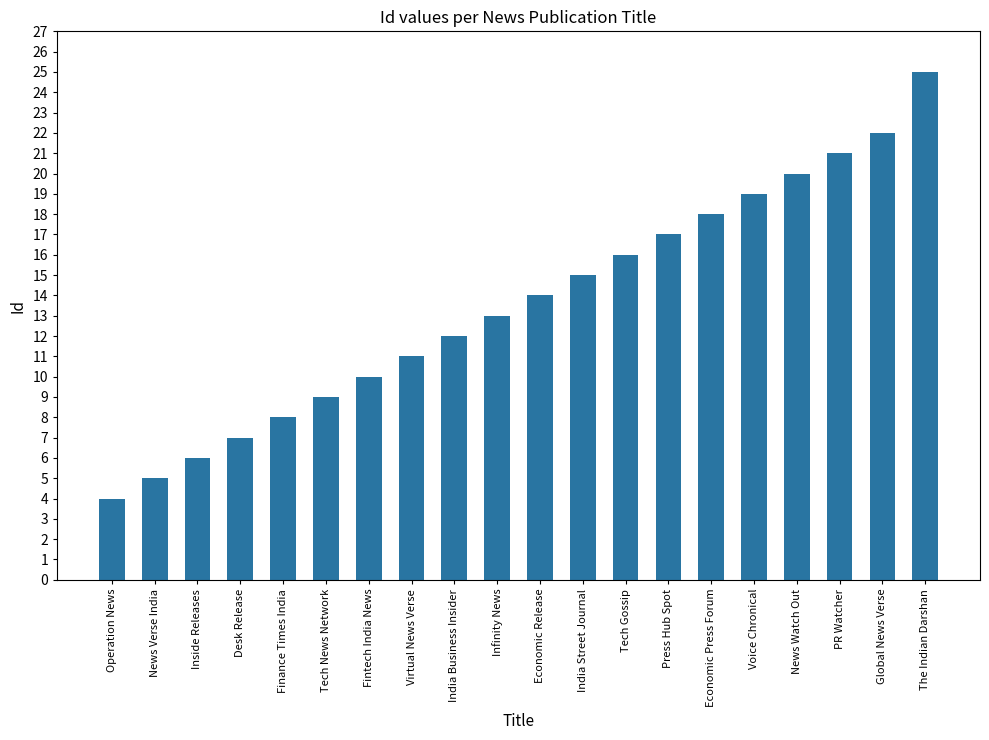

Does the chart contain any negative values?

No